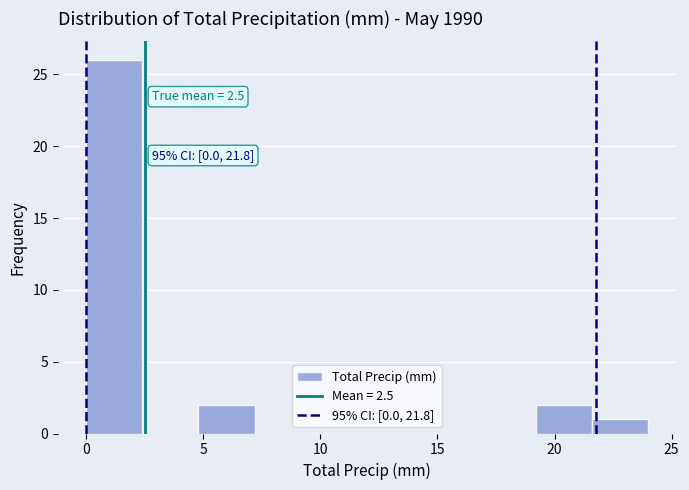

Which range on the x-axis has the tallest bar?

0.0 to 2.4